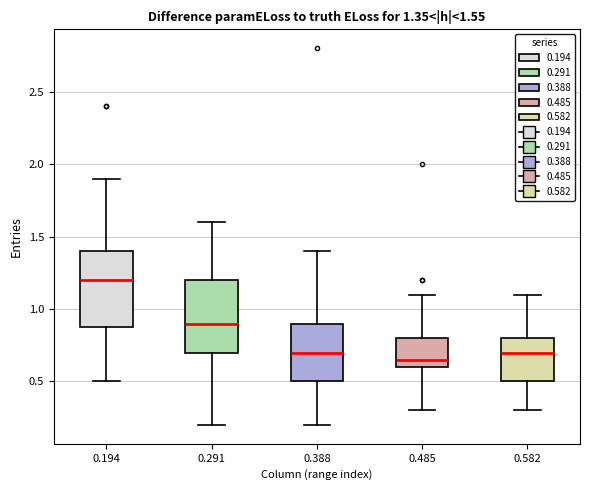

Which box has the lowest median line?

0.485